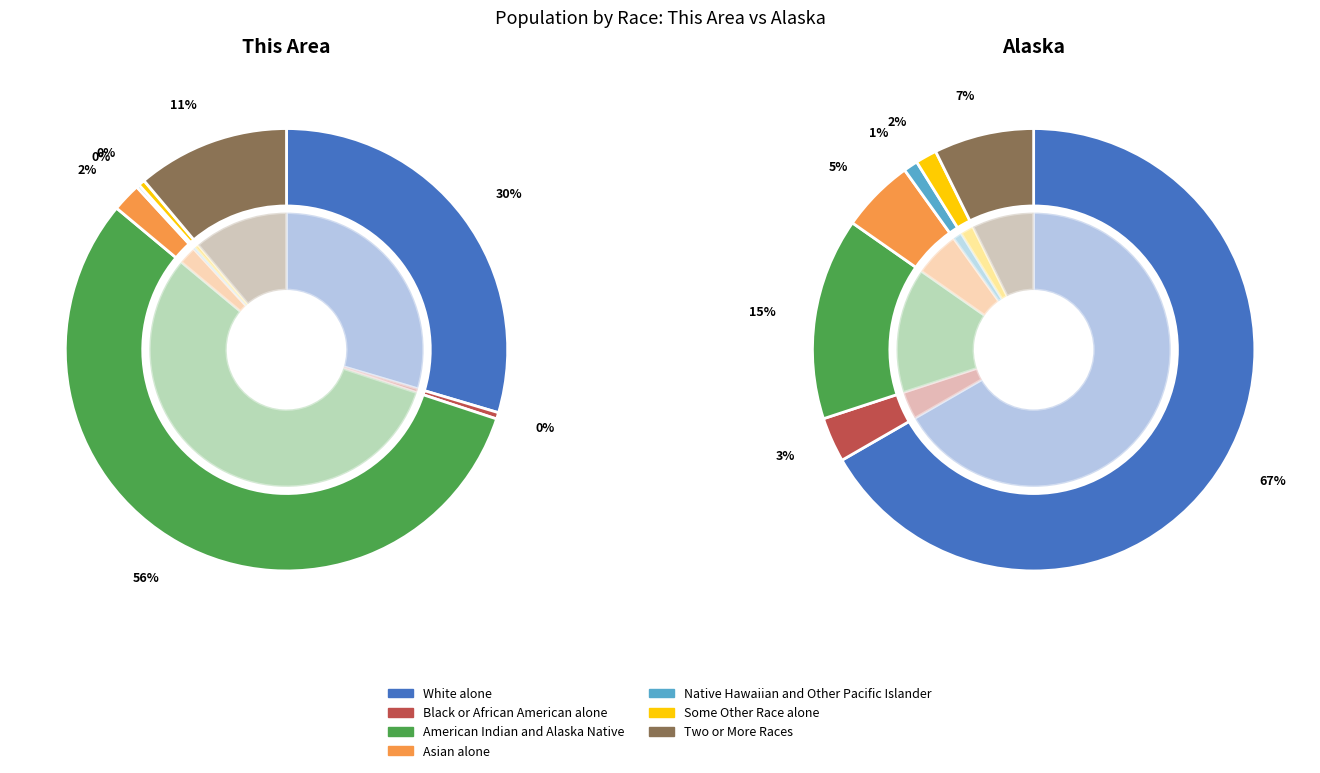

What portion of the pie excludes Black or African American alone?

99.5%